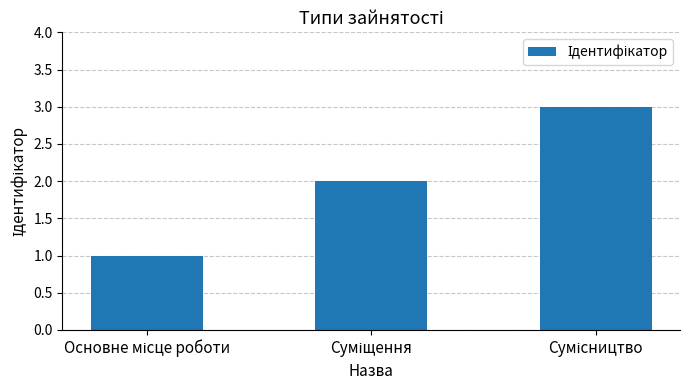

What is the greatest value displayed?

3